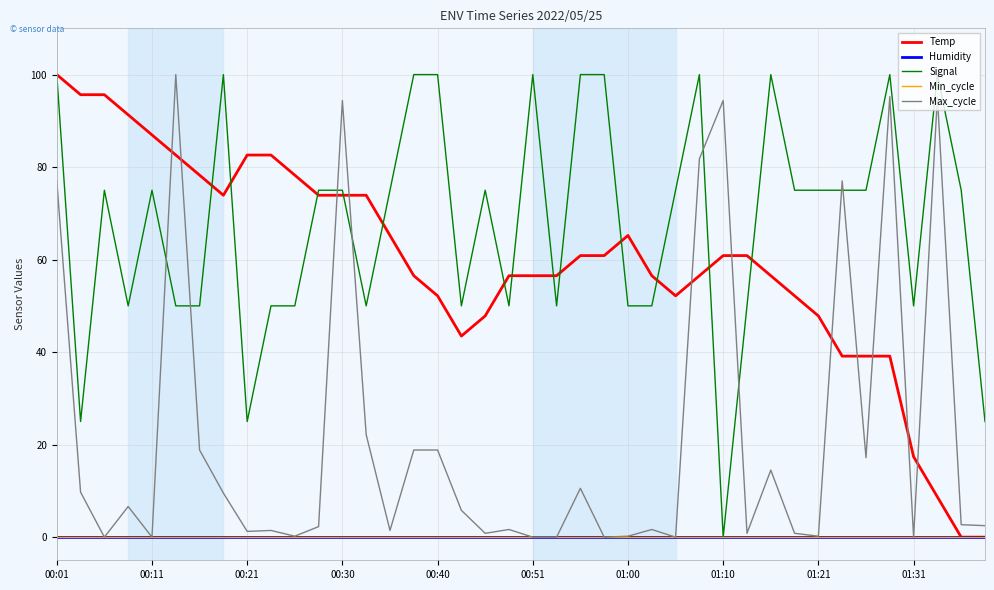

Does the chart display data point markers on the line(s)?

No